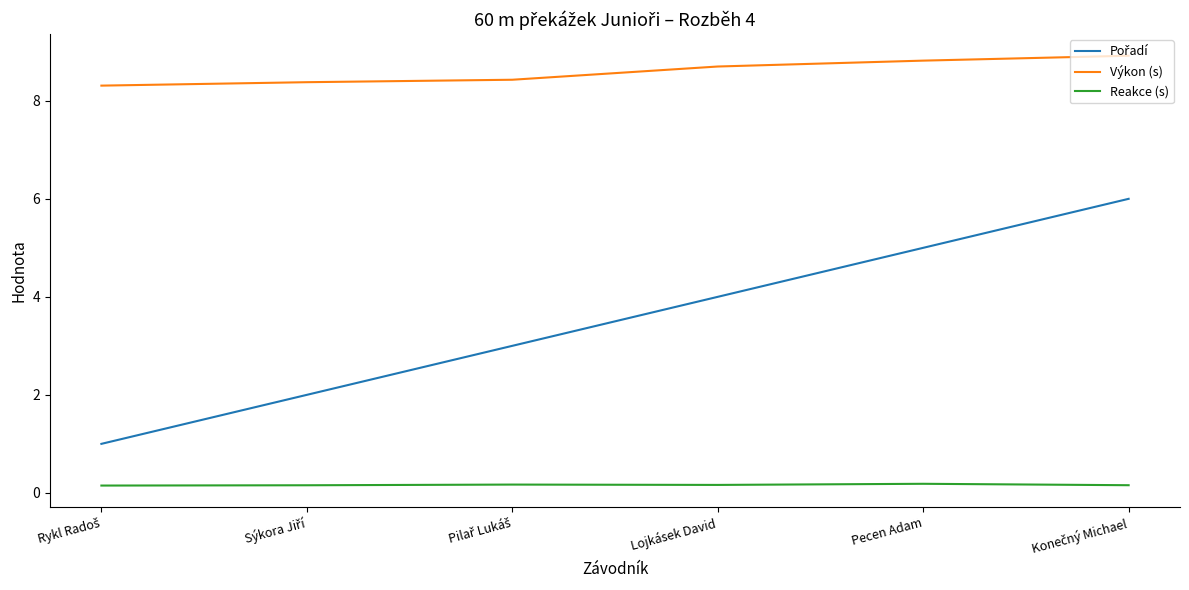

True or false: Výkon (s) and Reakce (s) intersect in this chart.

False